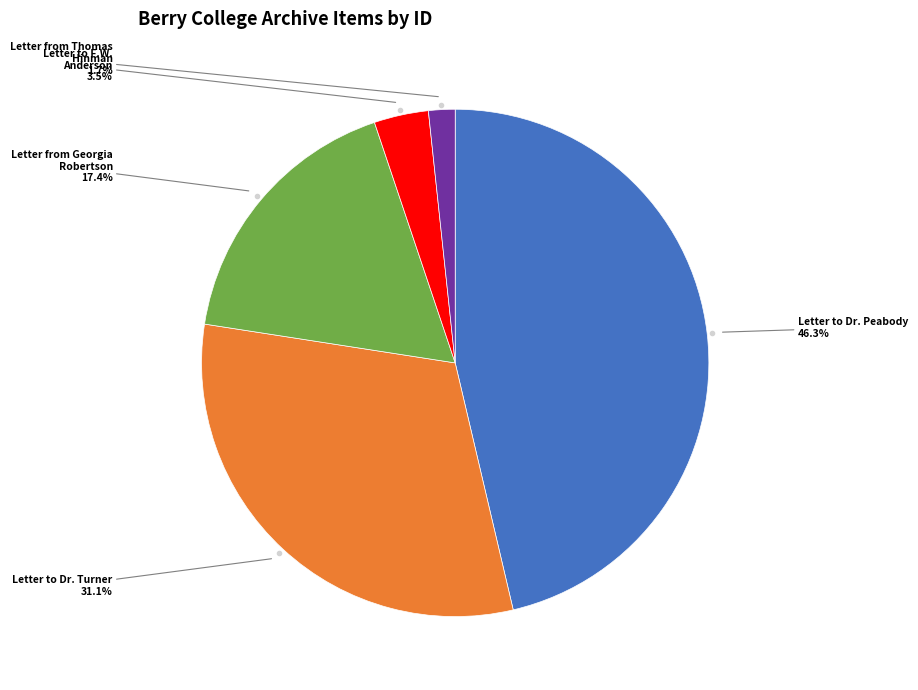

Is there any slice that represents more than half of the pie?

No